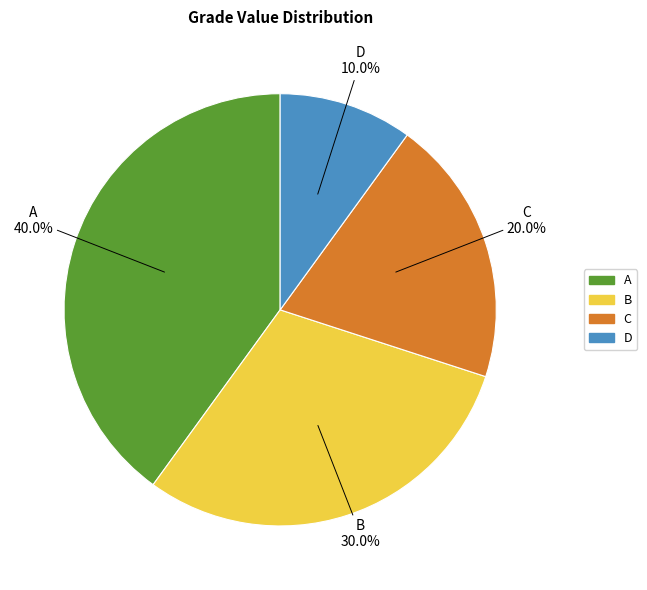

Is it true that A is 40% of the pie?

True